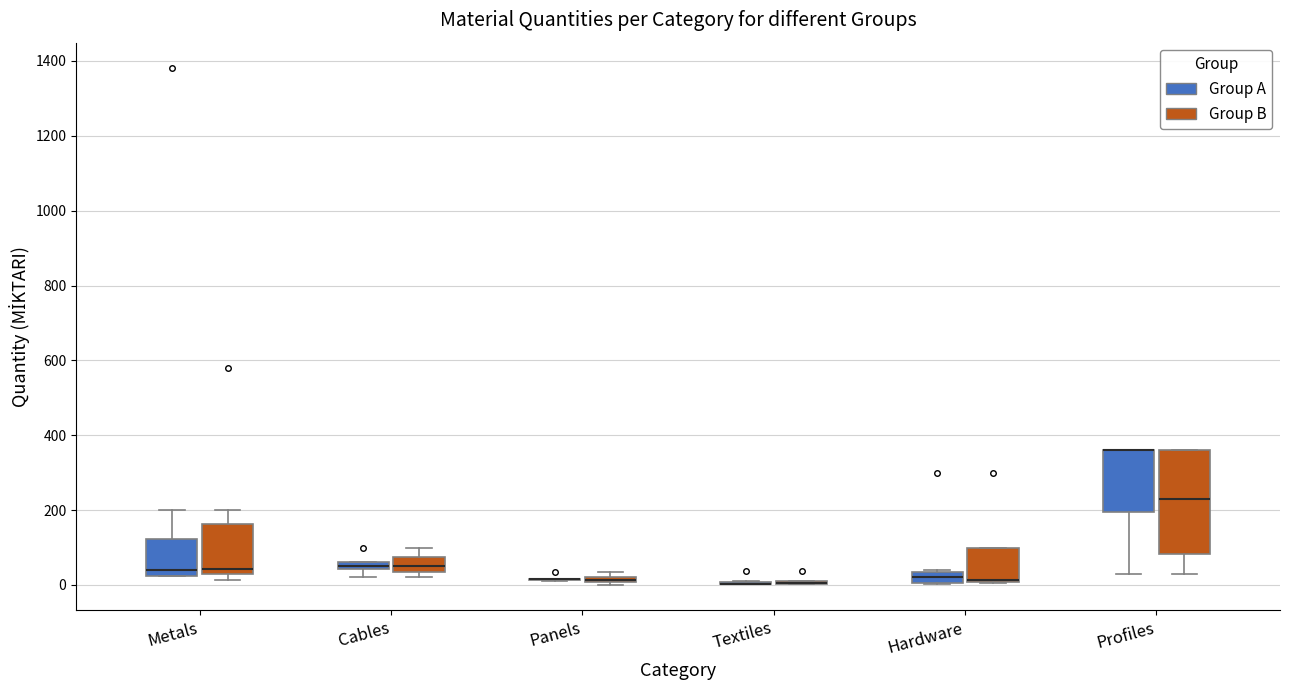

Where is the lower edge of the box for Profiles (Group A) on the y-axis? The values are not printed on the chart, so give them approximately, as read against the axis.

200